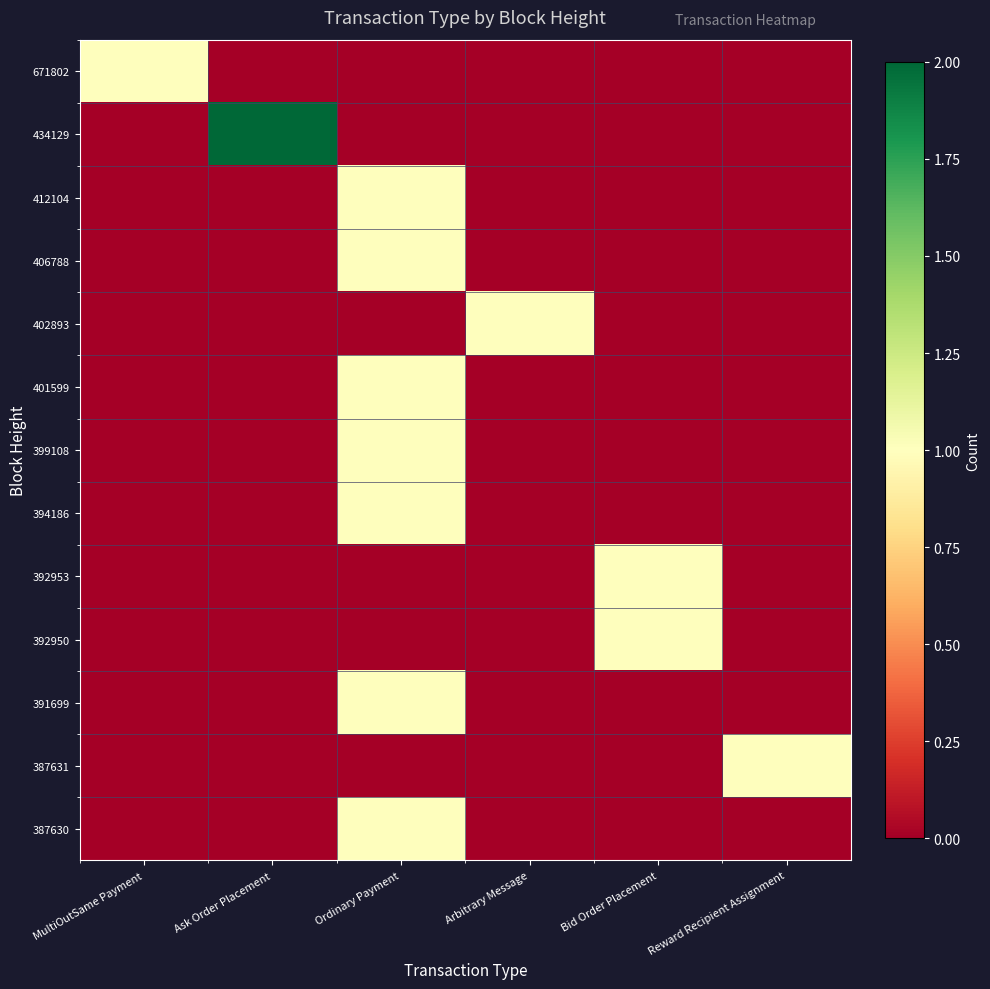

List the series in order of their peak value, highest first.

434129, 671802, 412104, 406788, 402893, 401599, 399108, 394186, 392953, 392950, 391699, 387631, 387630